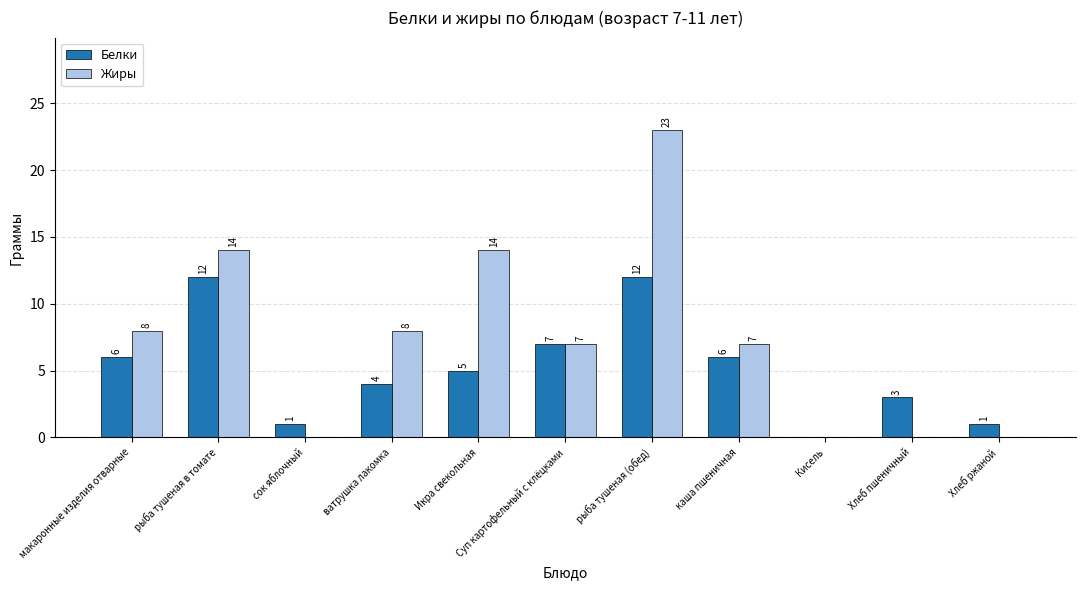

What is the approximate value of Жиры at каша пшеничная?

7